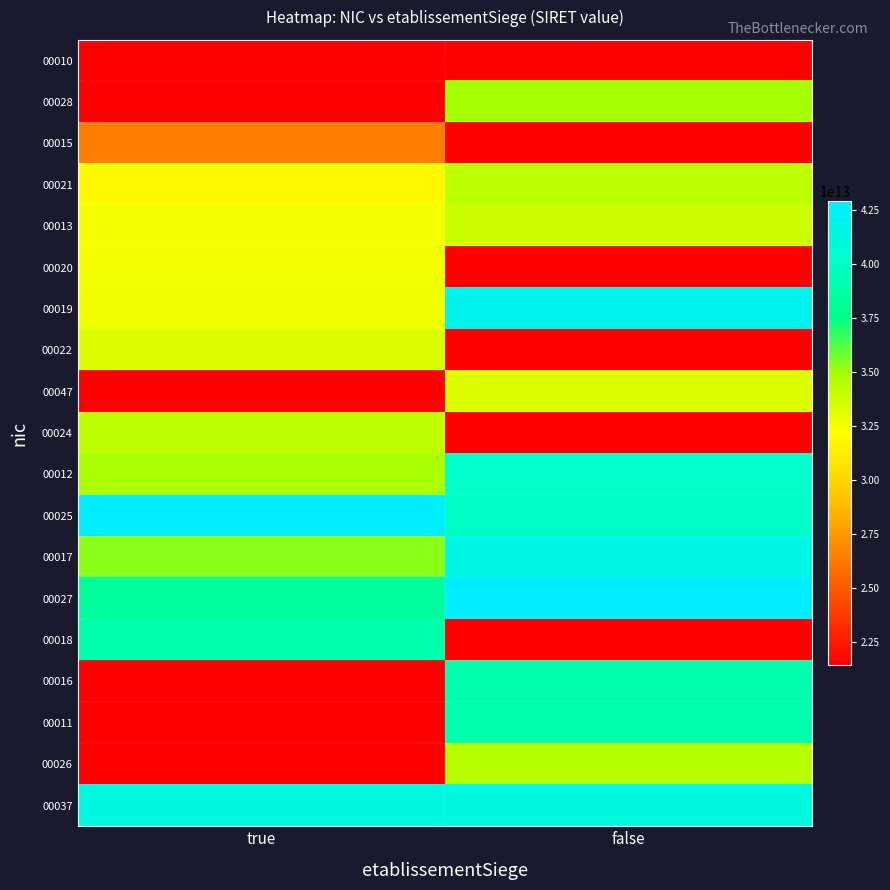

Reading left to right, list all the values displayed in this chart.

00010: true=21420031300010	false=21420031300010
00028: true=21420031300010	false=34863988100021
00015: true=26420400900015	false=21420031300010
00021: true=31894988000021	false=34259969300021
00013: true=32460609400013	false=33762329200022
00020: true=32558497700020	false=21420031300010
00019: true=32731645100019	false=41953973900013
00022: true=33260979100022	false=21420031300010
00047: true=21420031300010	false=33264625600047
00024: true=34117392000024	false=21420031300010
00012: true=34797751400012	false=40185132400012
00025: true=42892284300027	false=39968634400025
00017: true=35328359100017	false=41499453300027
00027: true=38344601000027	false=42879749200025
00018: true=38982514200018	false=21420031300010
00016: true=21420031300010	false=38984158600016
00011: true=21420031300010	false=39020702500011
00026: true=21420031300010	false=34463609700026
00037: true=41297454500037	false=41266193600028